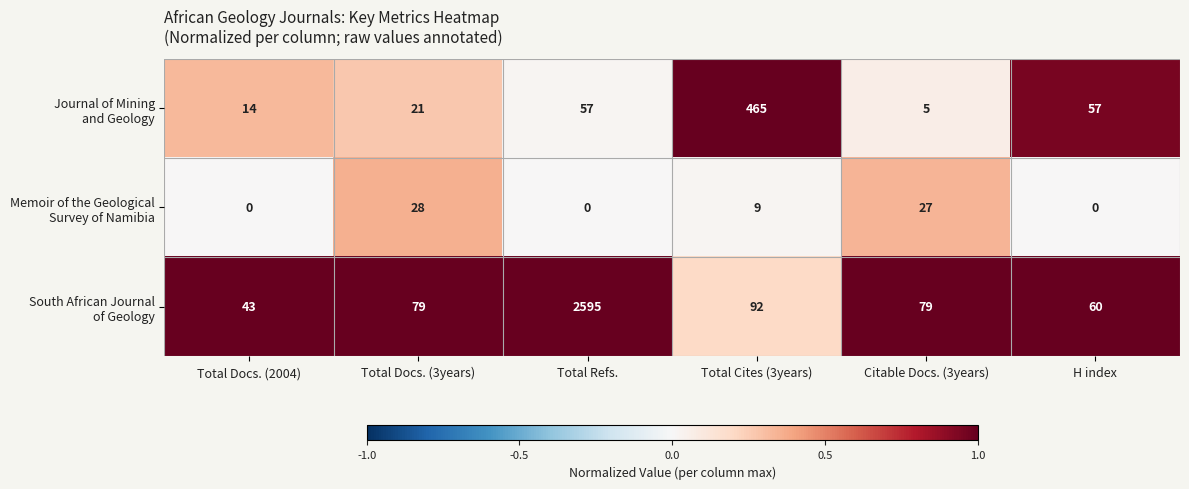

What is the difference between the highest and lowest values at Total Docs. (3years)?

58